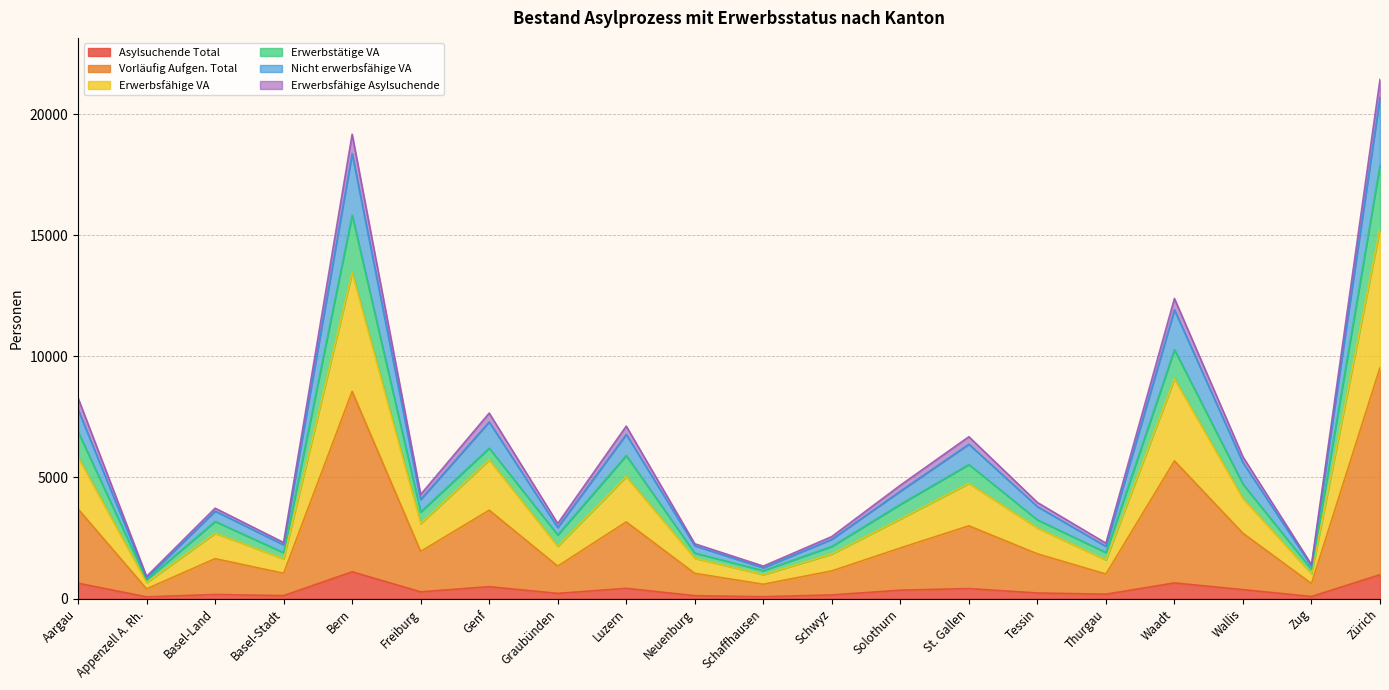

Is it true that Asylsuchende Total equals 492 at Genf?

True